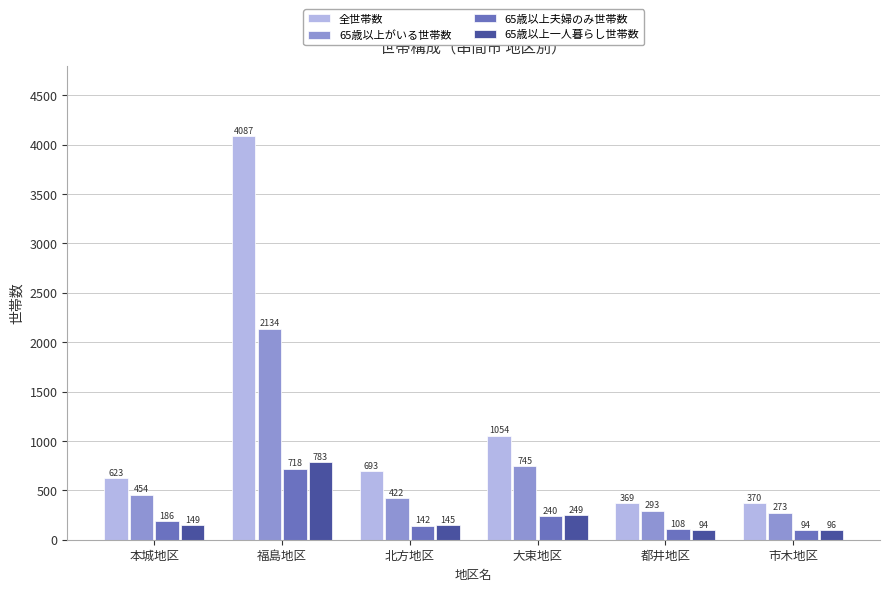

What is the difference between the maximum and minimum values in the 65歳以上がいる世帯数 series?

1861